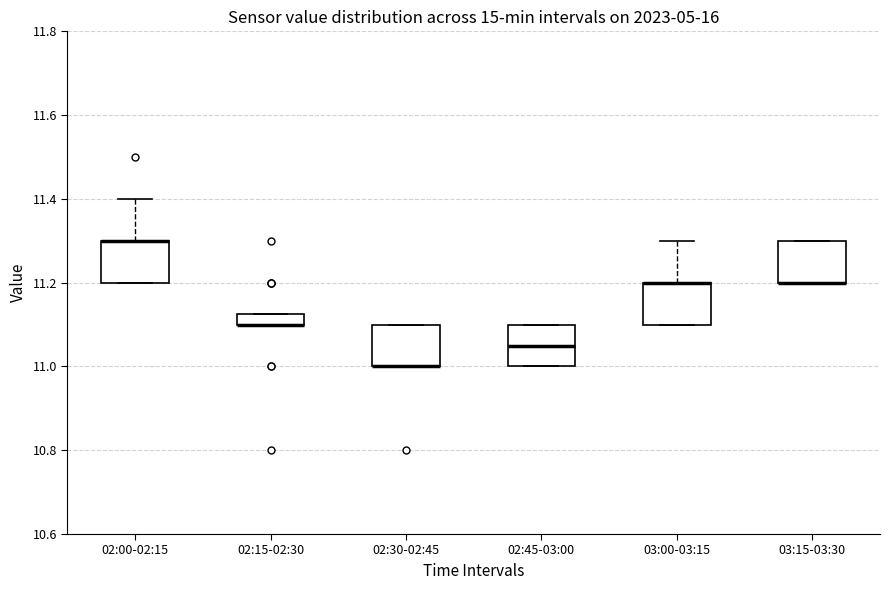

Where is the lower edge of the box for 02:00-02:15 on the y-axis? The values are not printed on the chart, so give them approximately, as read against the axis.

11.20